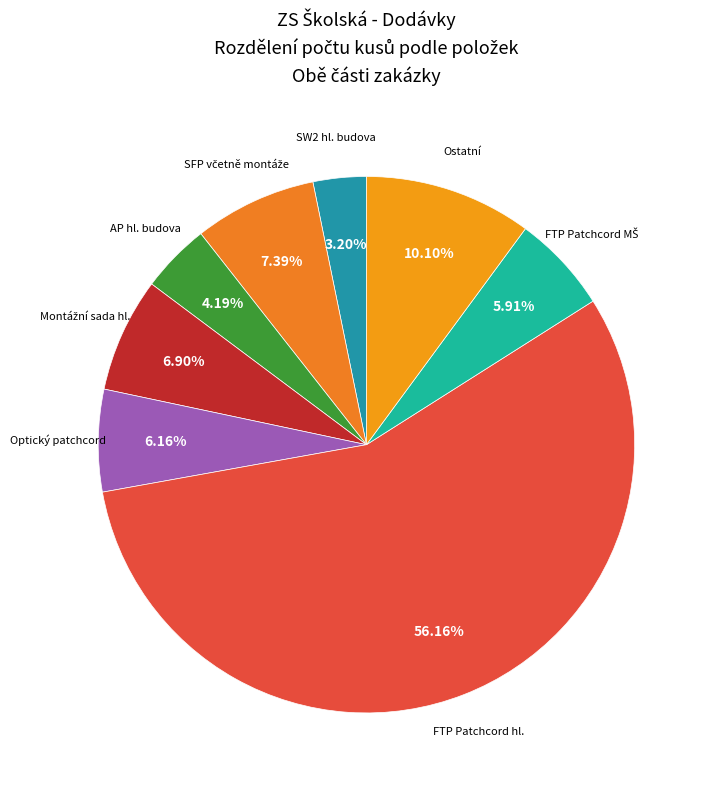

Count the number of slices in the pie.

8